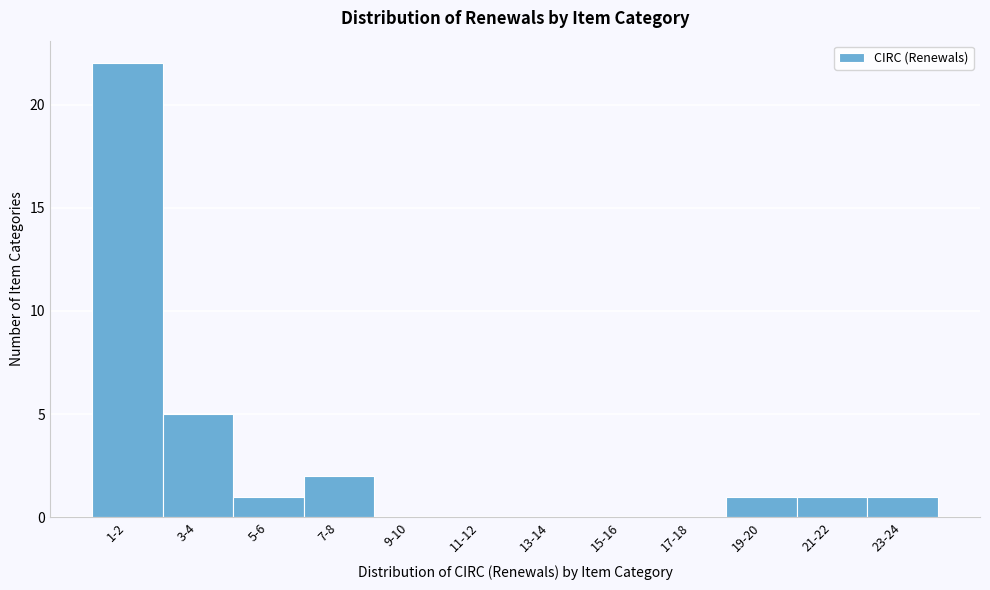

Reading left to right, what are all the values shown in this chart?

1-2=22	3-4=5	5-6=1	7-8=2	9-10=0	11-12=0	13-14=0	15-16=0	17-18=0	19-20=1	21-22=1	23-24=1